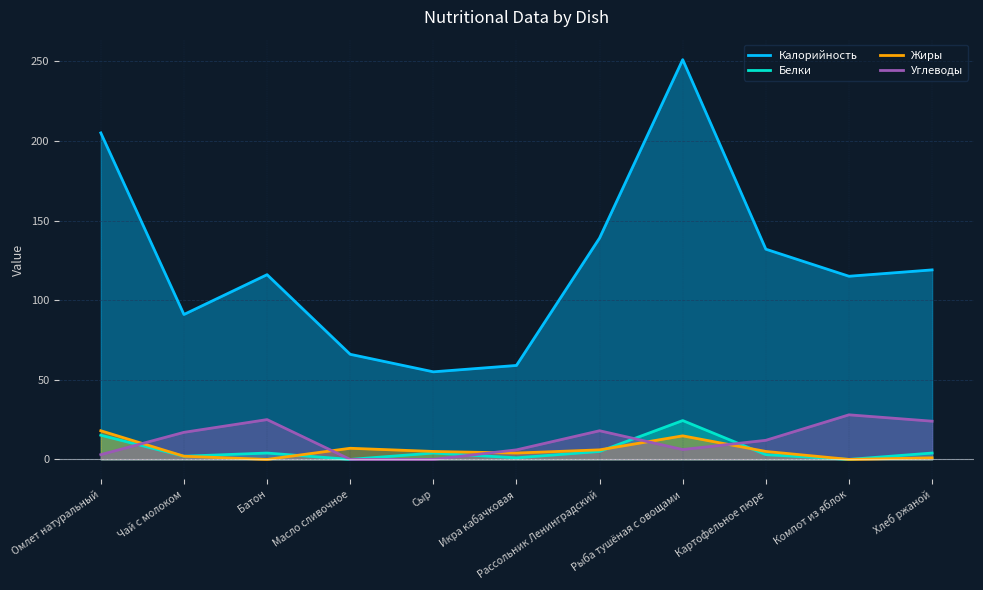

Which series has the largest range (max minus min)?

Калорийность